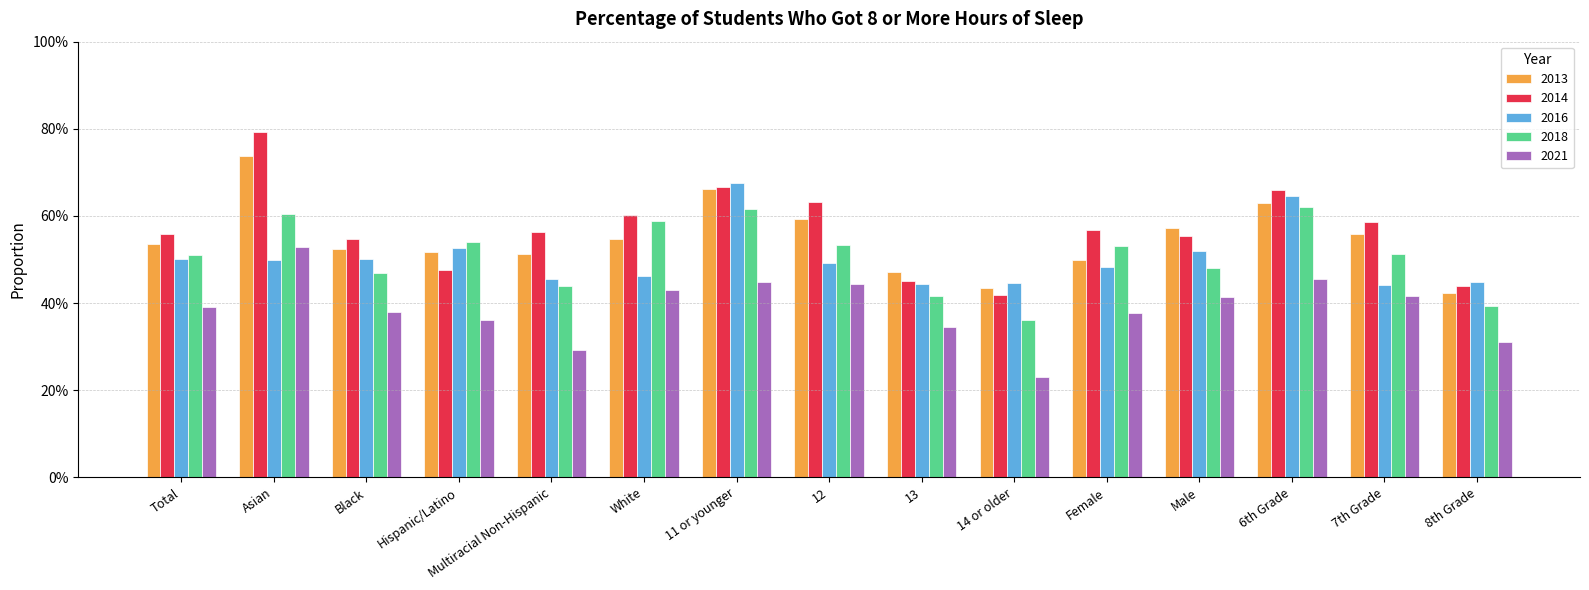

Are the bars grouped side by side (vs. stacked)?

Yes